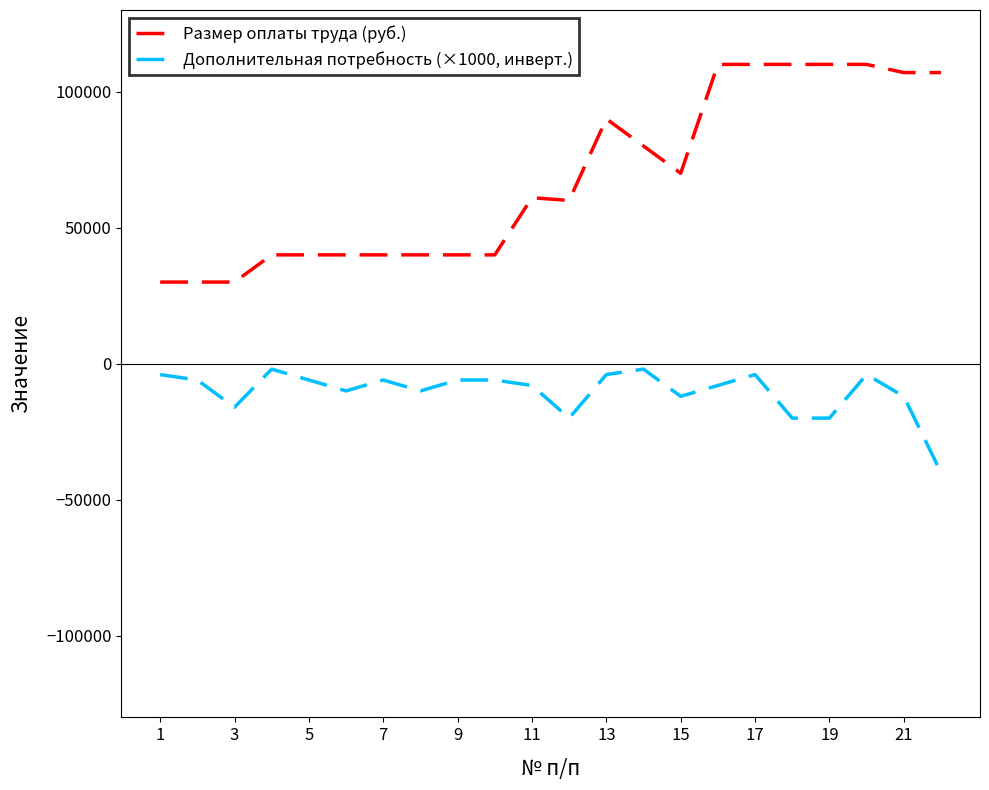

What is the lowest value of the Размер оплаты труда (руб.) series?

30000